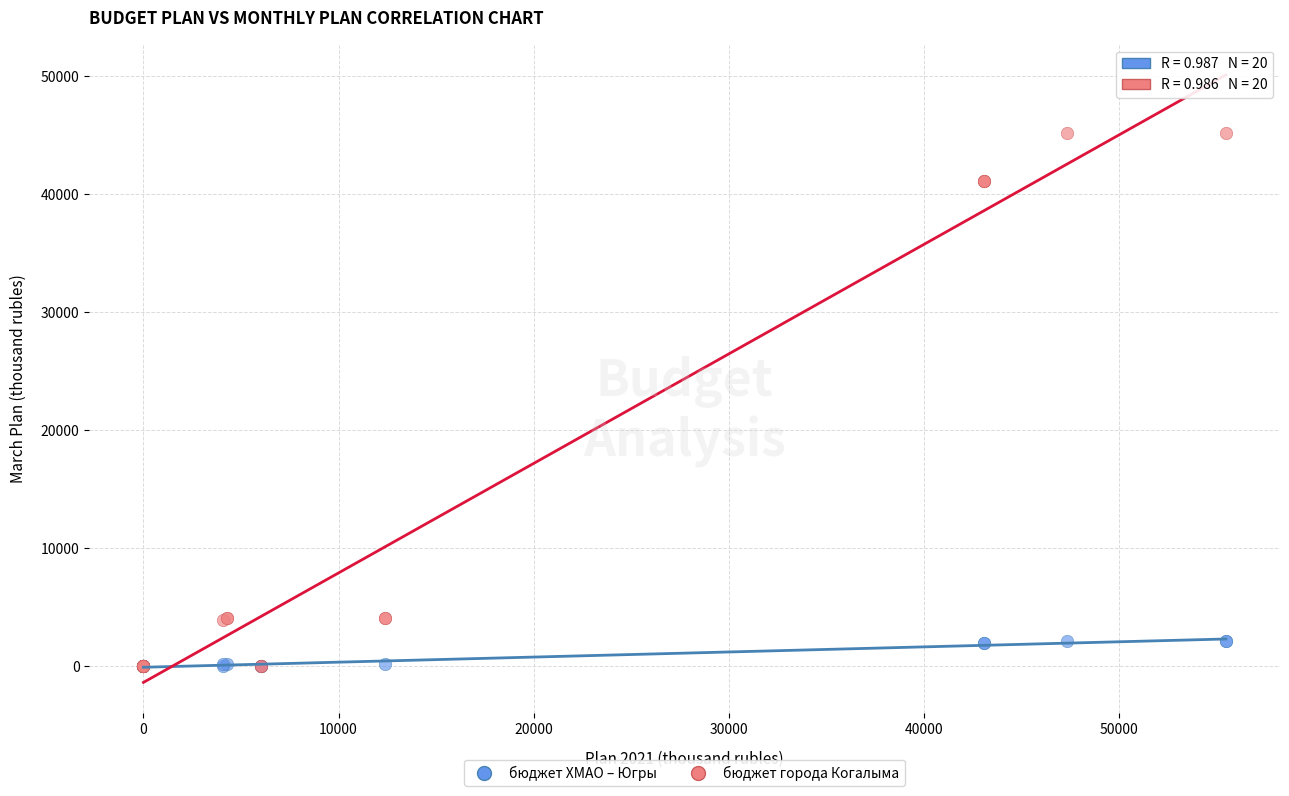

Which series contains the highest Y value?

бюджет города Когалыма